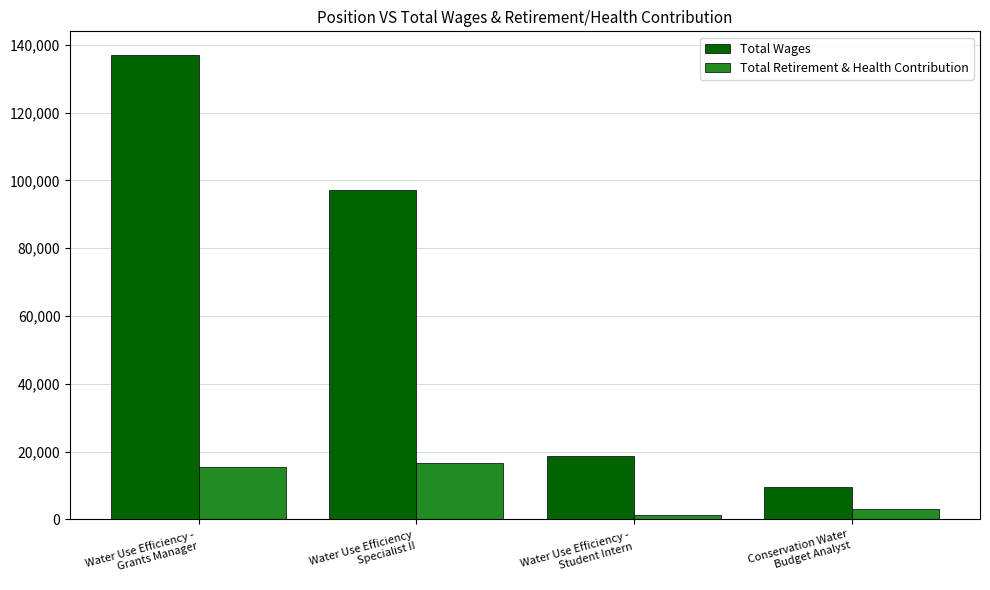

What is the difference between the Total Retirement & Health Contribution values at Water Use Efficiency -
Grants Manager and Water Use Efficiency -
Student Intern?

14055